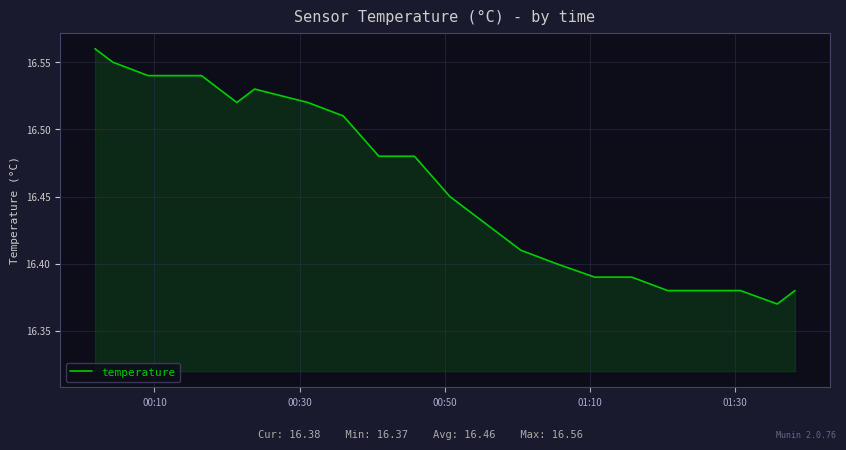

What is the value of the 5th point from the left?

16.5